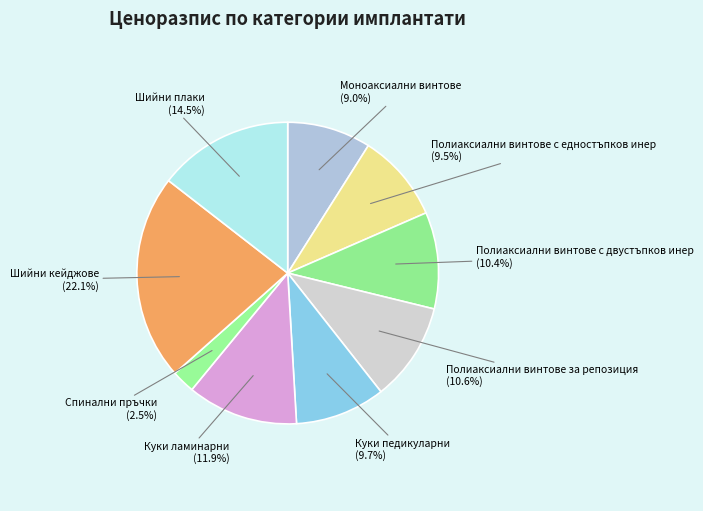

What is the smallest slice in the pie chart?

Спинални пръчки